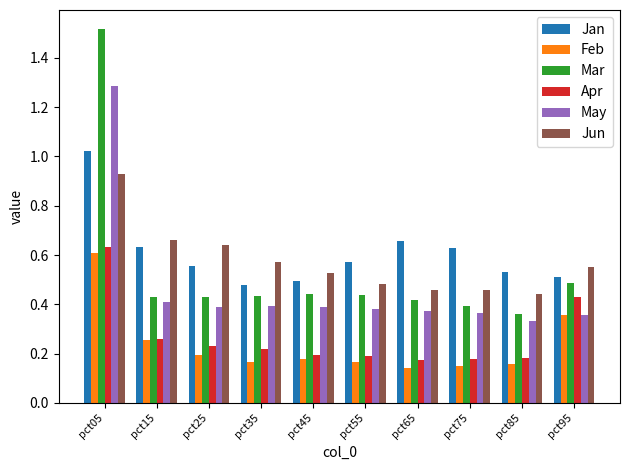

Are the bars horizontal?

No